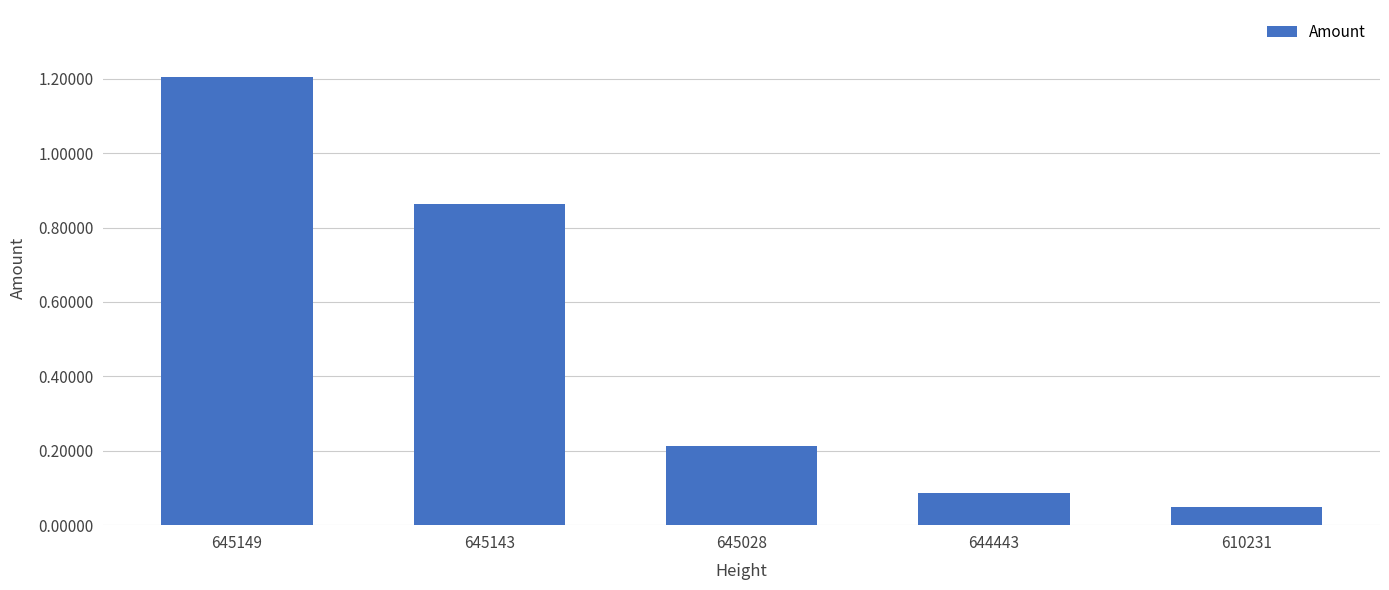

True or false: the data shows 1.7 at 645149.

False